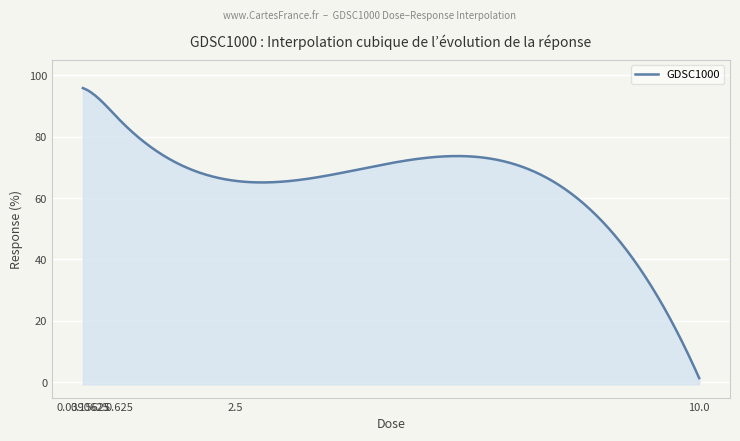

How many values exceed 85?

3